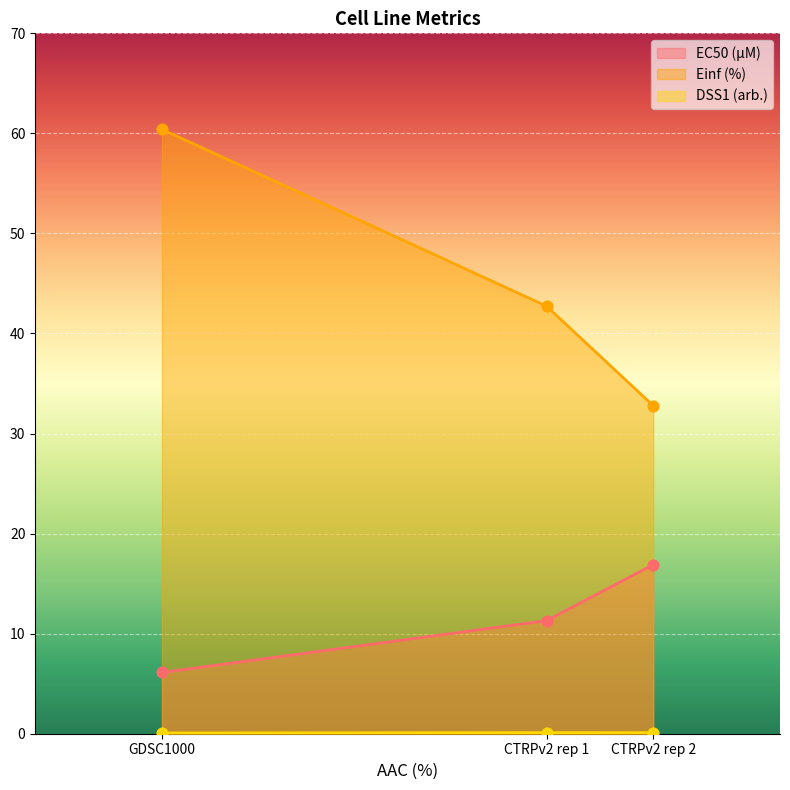

Which series has the widest spread of Y values?

Einf (%)